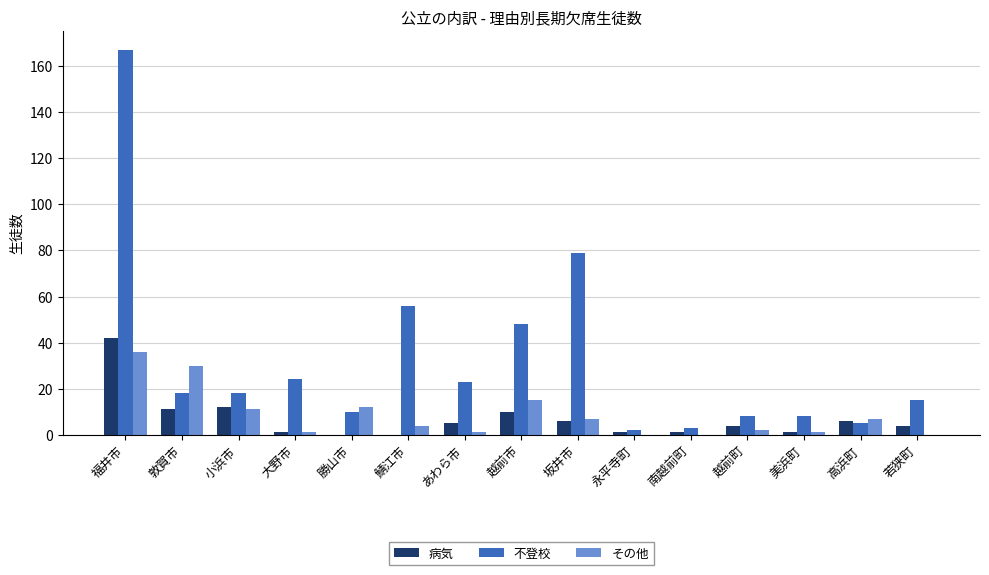

Where is その他 nearest to the value 18?

越前市